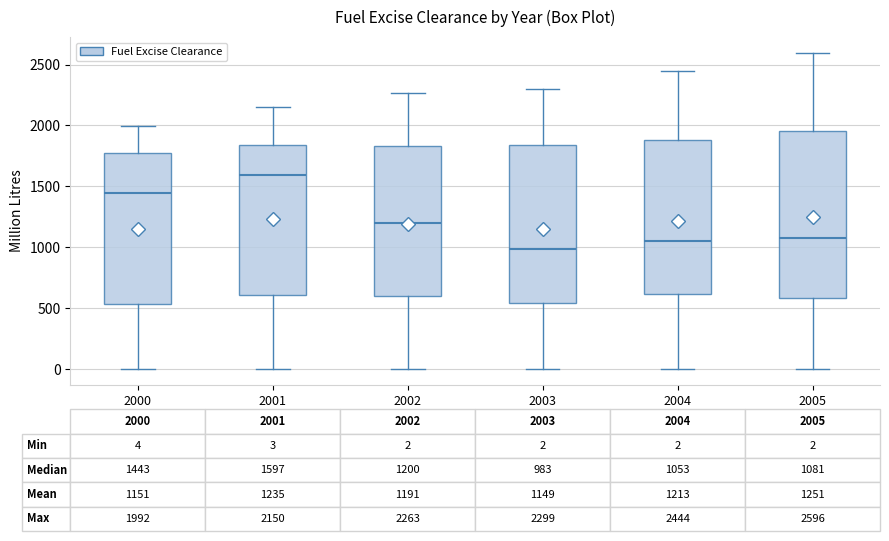

Which box's median line is the highest?

2001